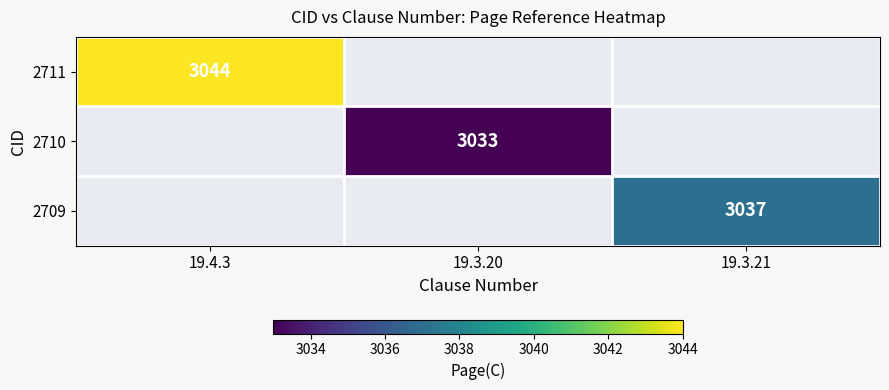

The 2711 series shows 5154 at 19.4.3. True or false?

False